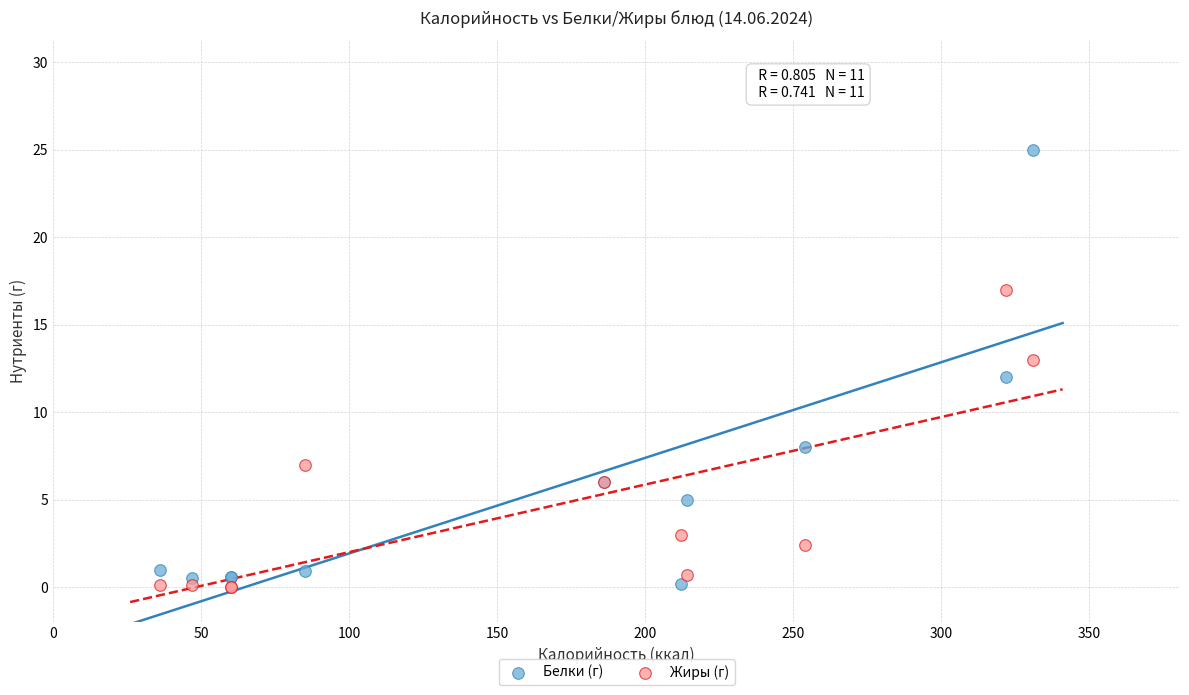

What is the X range (max minus min) for the scatter plot?

295.0